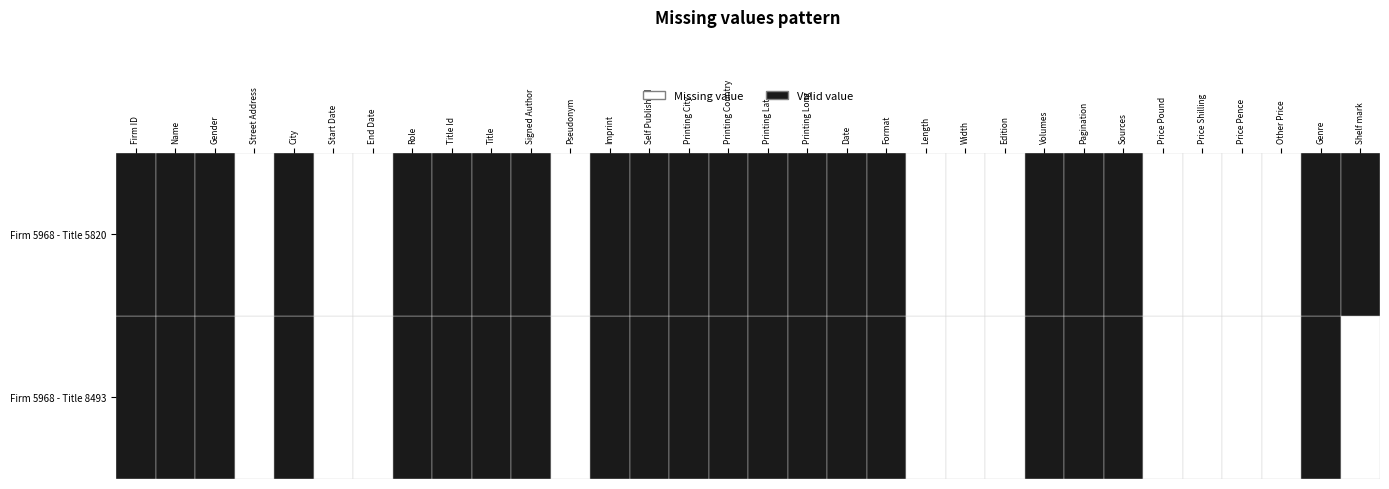

At which category does the chart reach its minimum across all series?

3